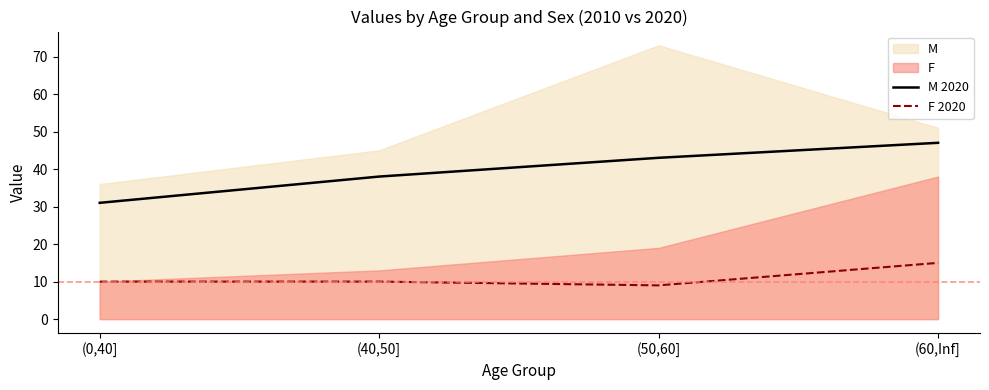

At how many categories does at least one series exceed 19?

4